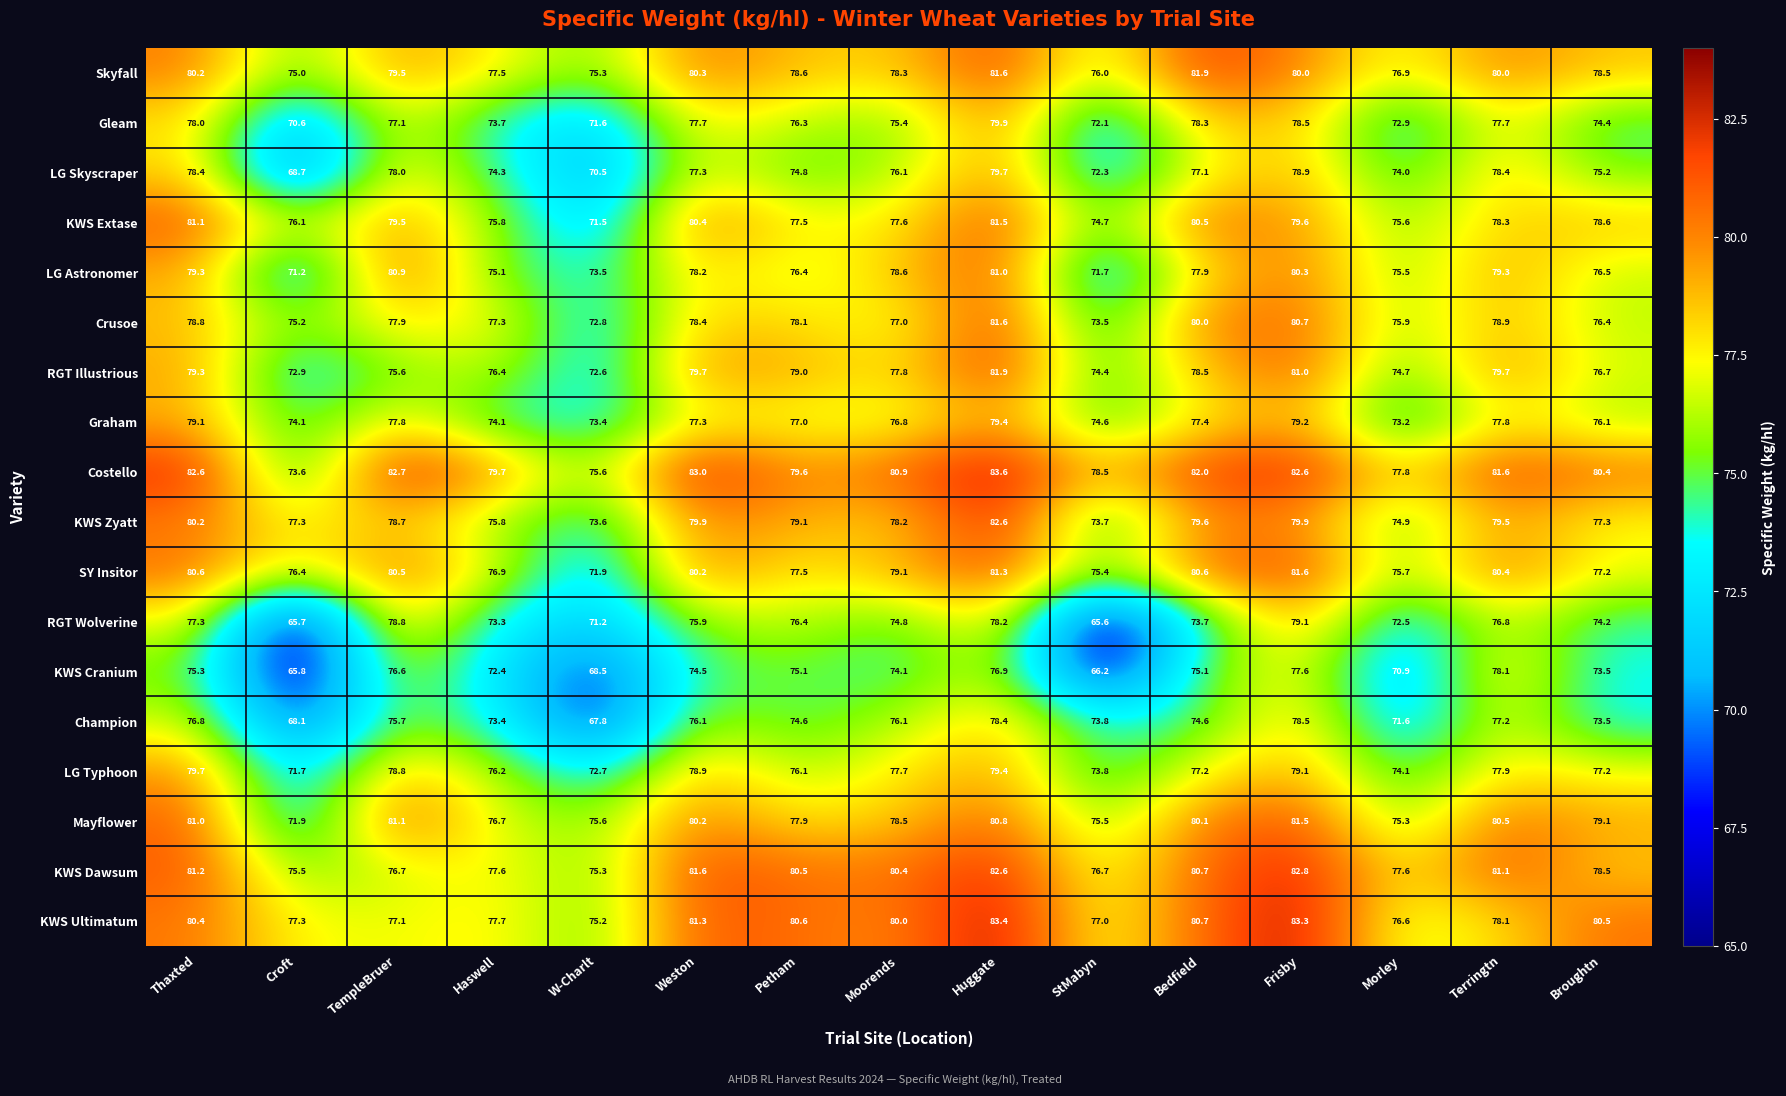

Count the number of data series in this chart.

18